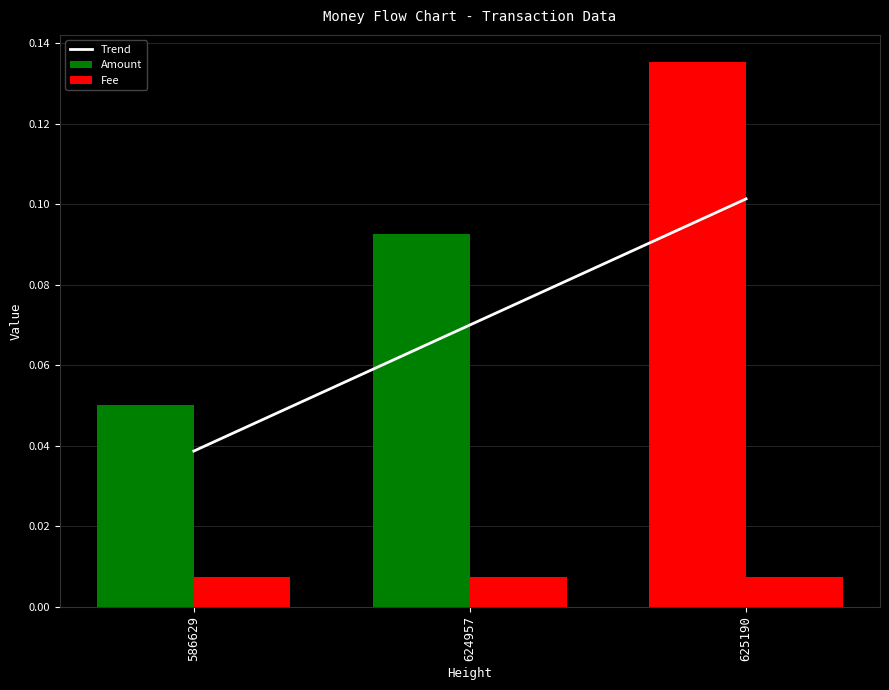

Which category has the lowest value across all series?

586629